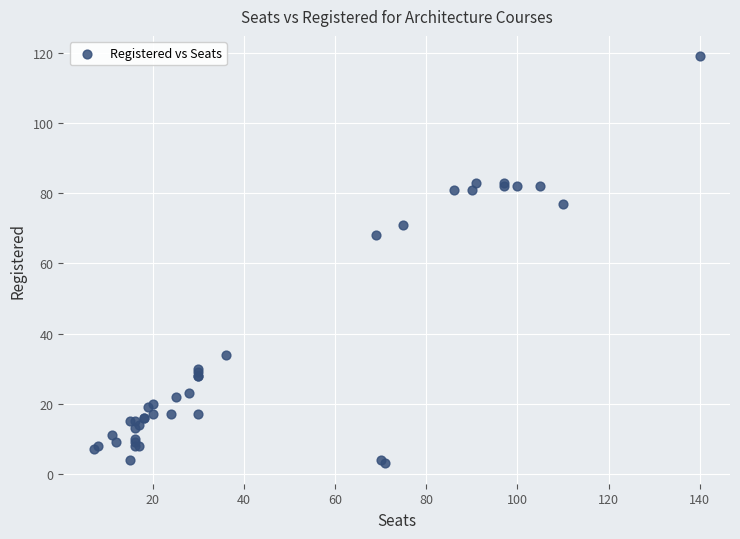

What Y value in the scatter plot is closest to 61?

68